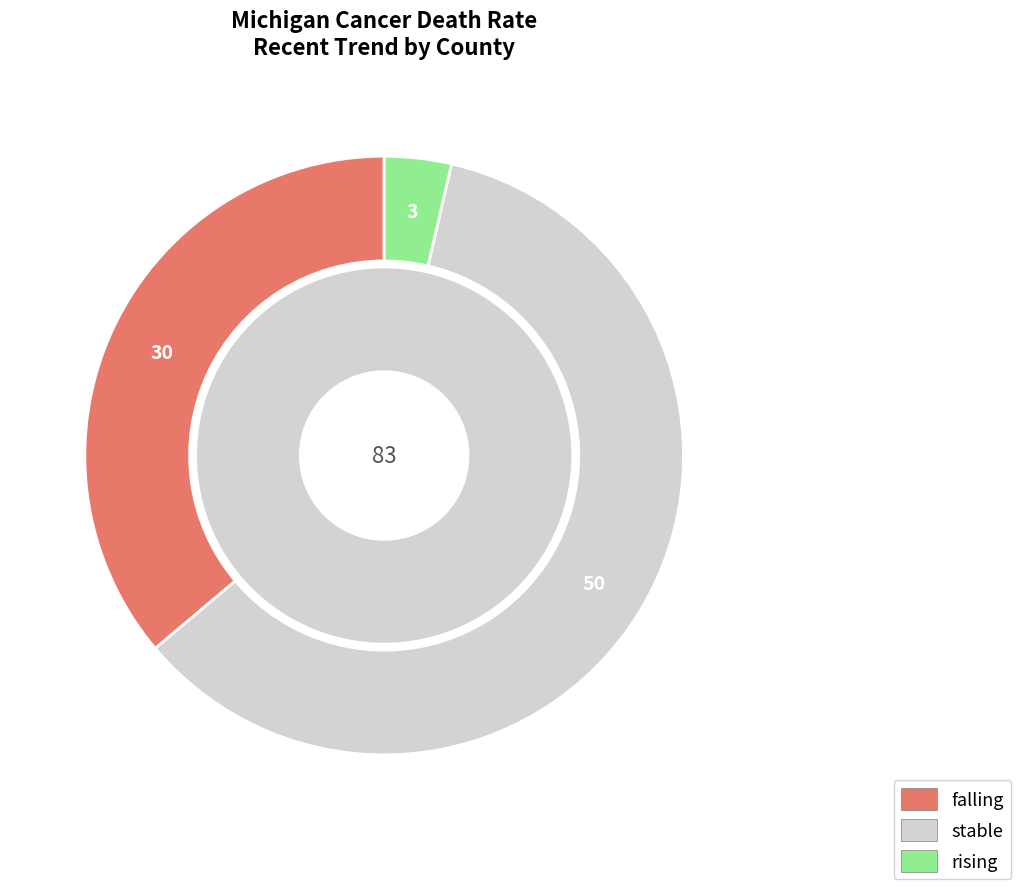

How many segments does this pie chart have?

3